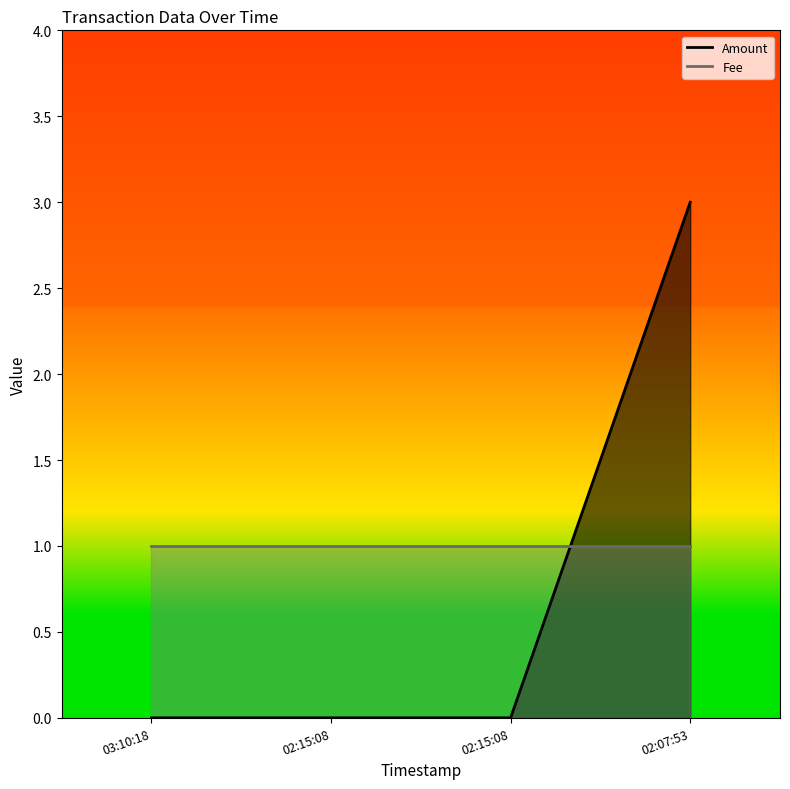

Is it true that the value at 02:15:08 is -2?

False